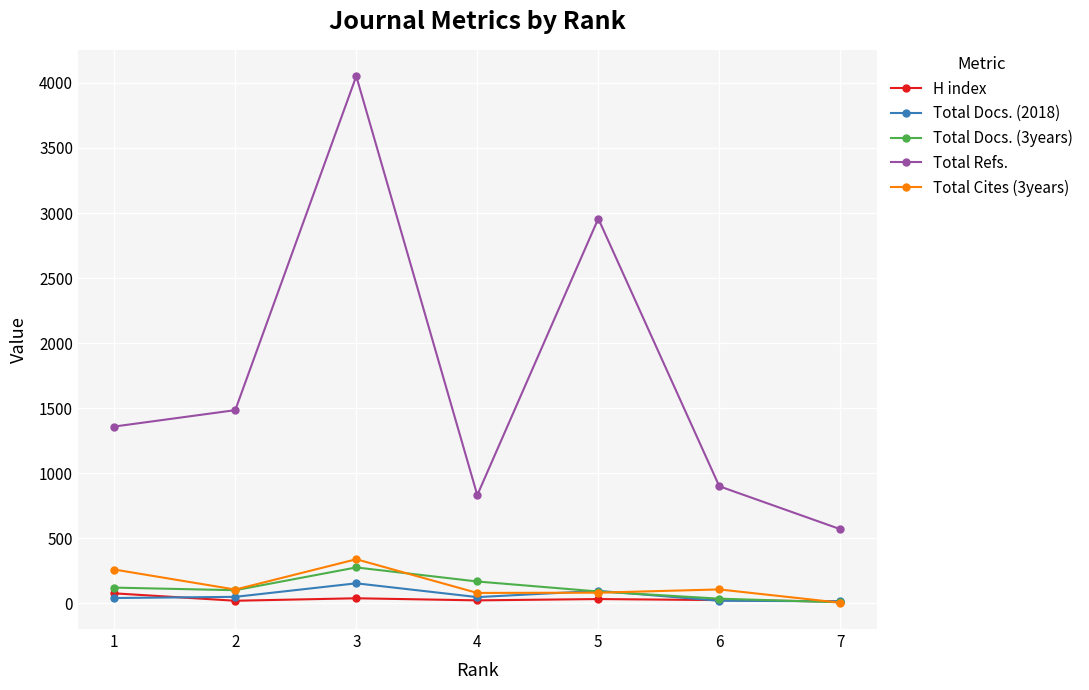

At which category does Total Refs. reach its first local peak?

3